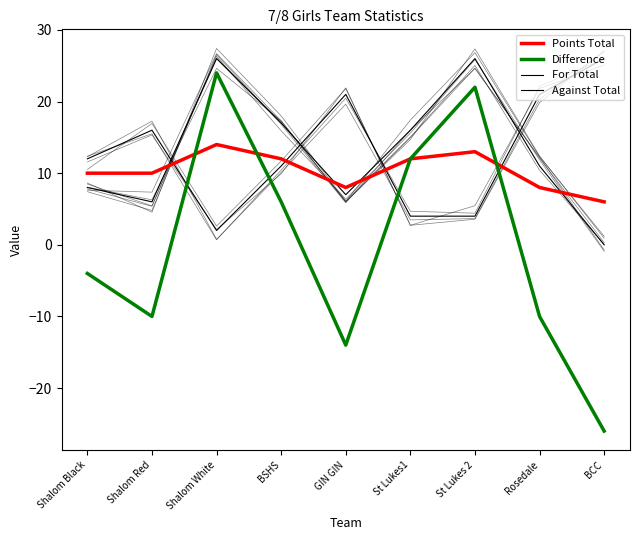

The value of For Total at St Lukes1 is 24. True or false?

False